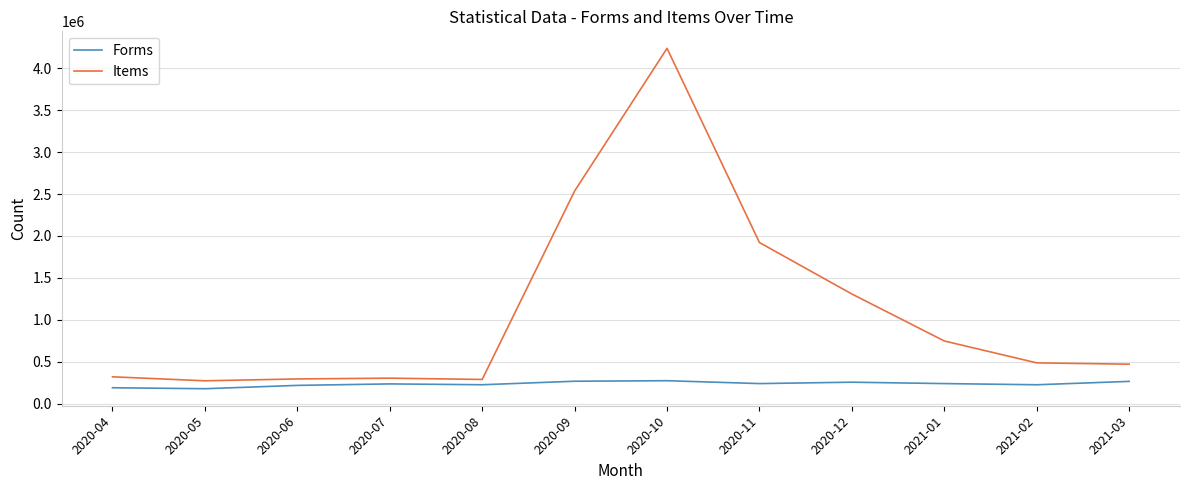

What is the difference between the Items values at 2020-10 and 2020-07?

3937076